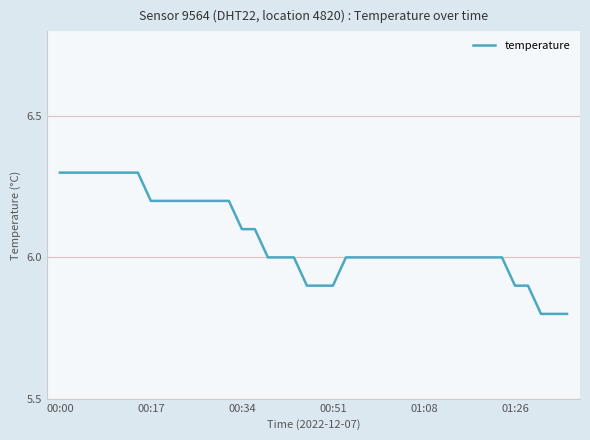

What is the difference between the maximum and minimum values?

0.5